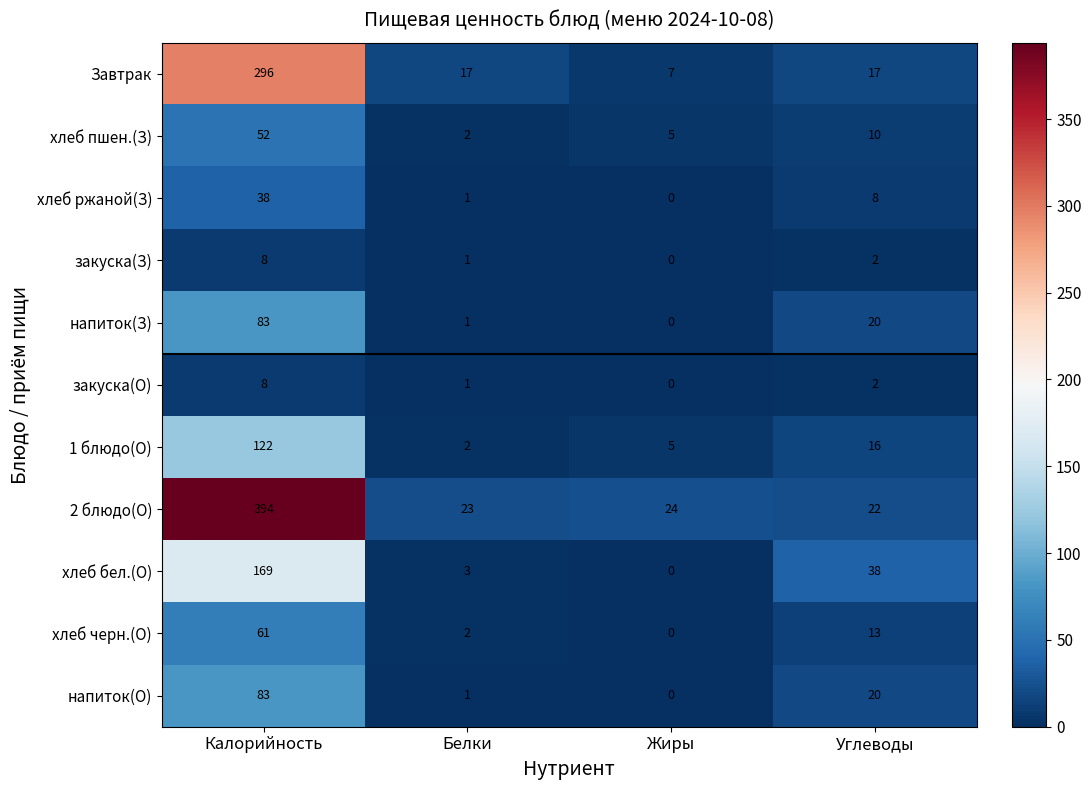

How many series are shown in this chart?

11